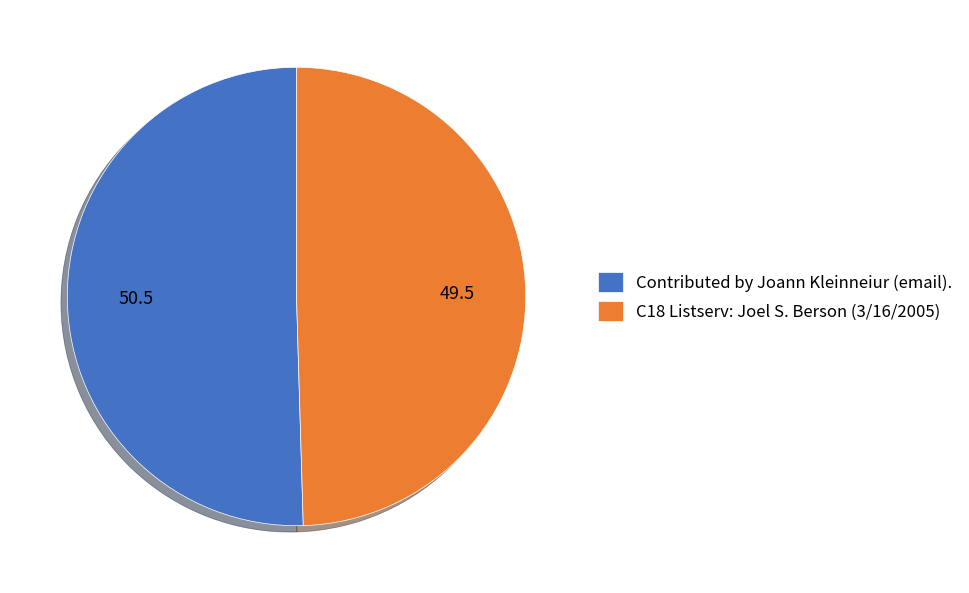

Which has a higher value, C18 Listserv: Joel S. Berson (3/16/2005) or Contributed by Joann Kleinneiur (email).?

Contributed by Joann Kleinneiur (email).